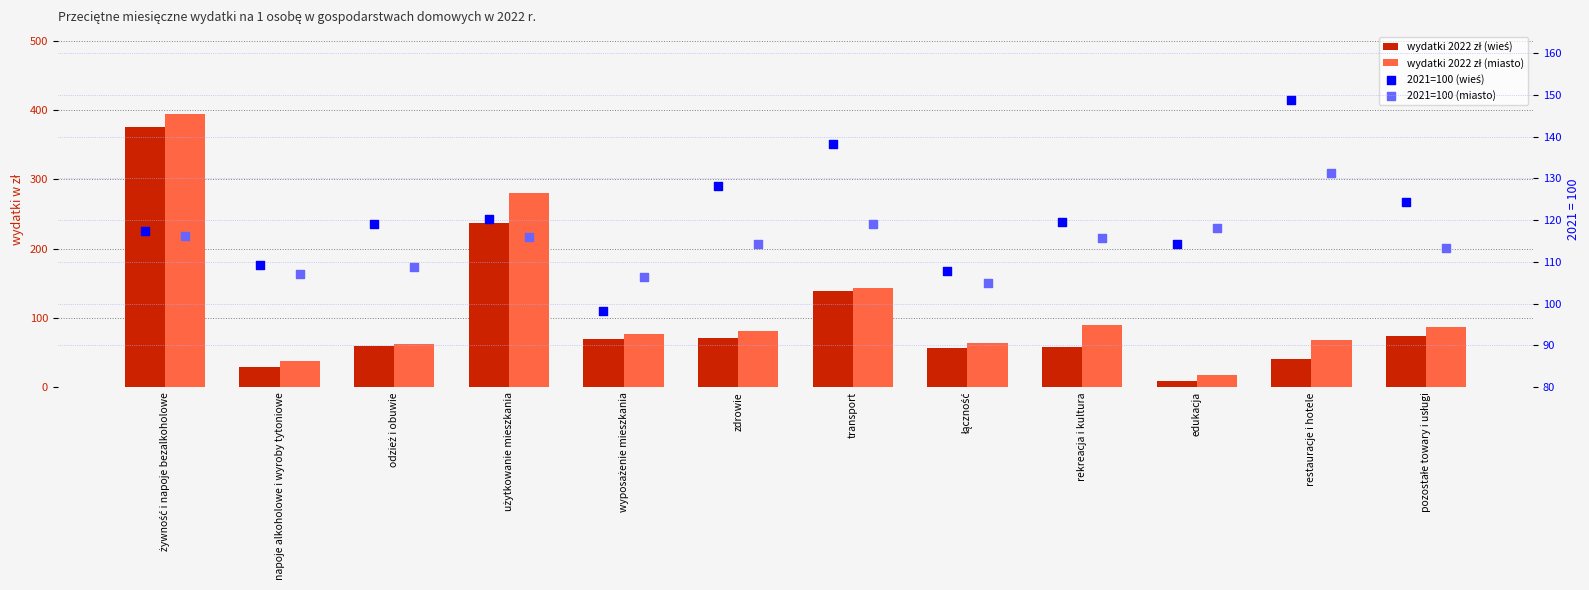

Which series contains the highest Y value?

wydatki 2022 zł (miasto)